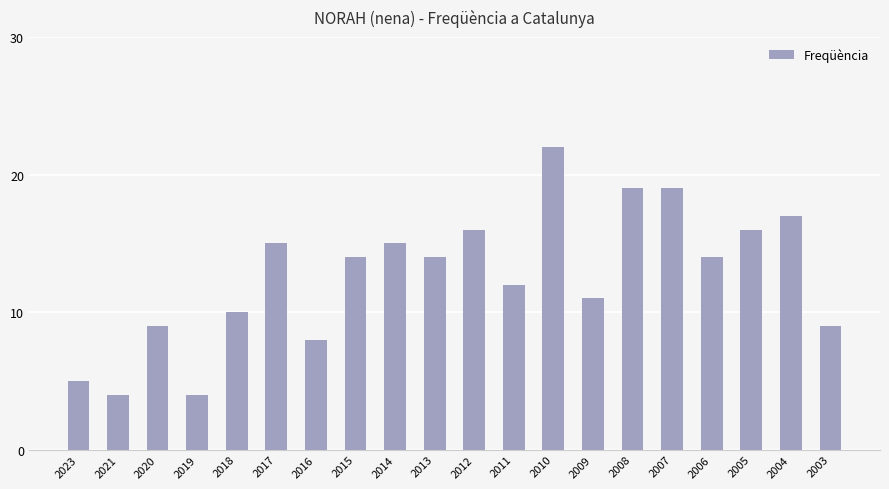

What is the minimum value shown in the chart?

4